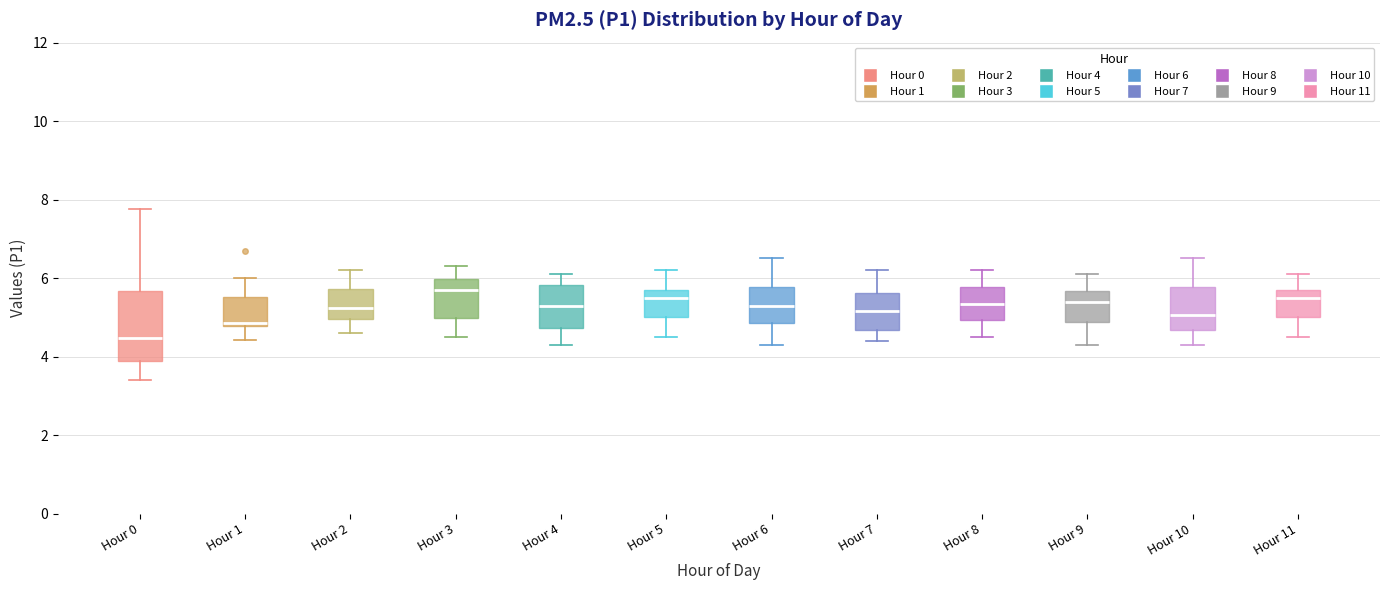

Which box has the lowest median line?

Hour 0